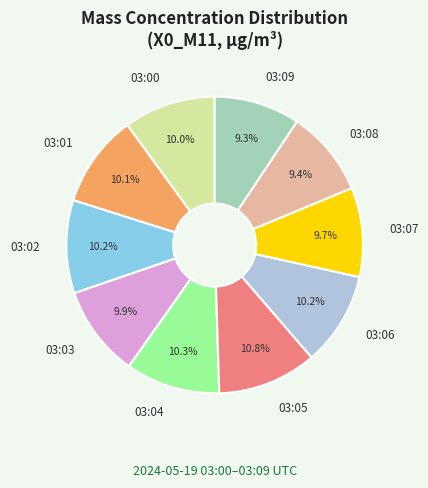

Which category has the biggest portion of the pie?

03:05